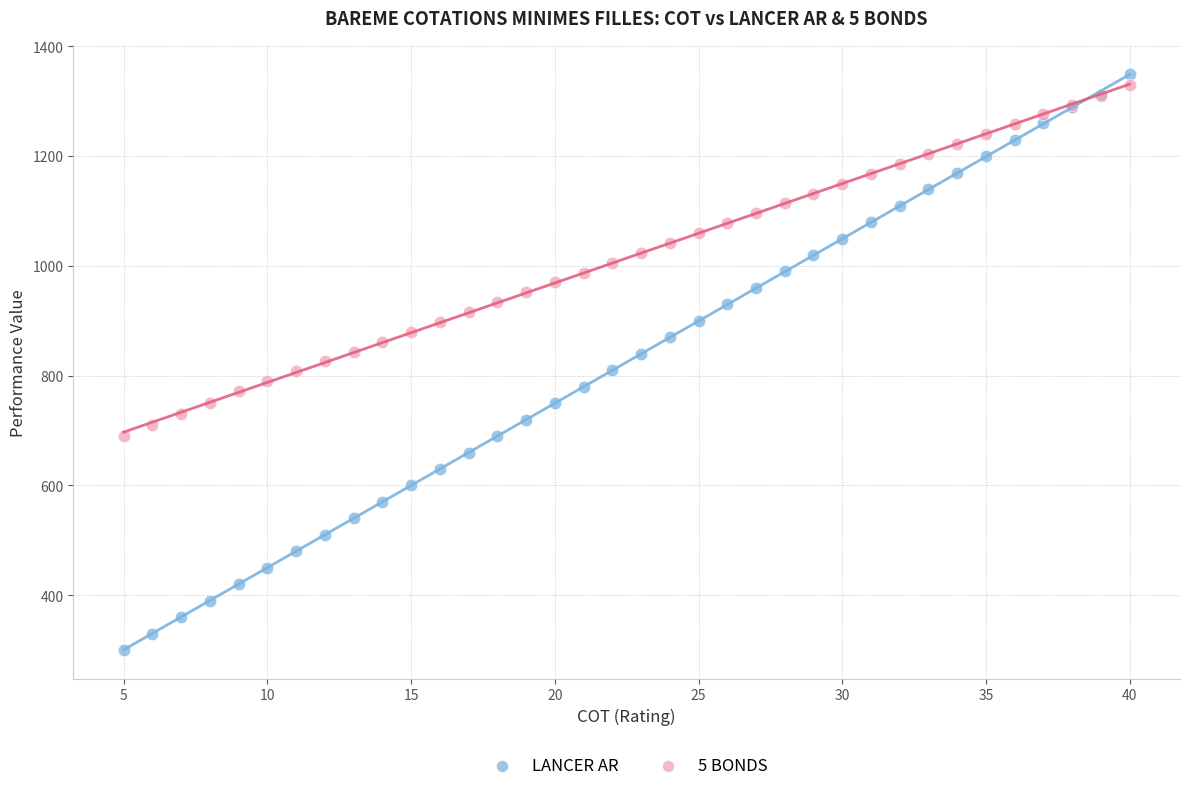

Which series contains the highest Y value?

LANCER AR